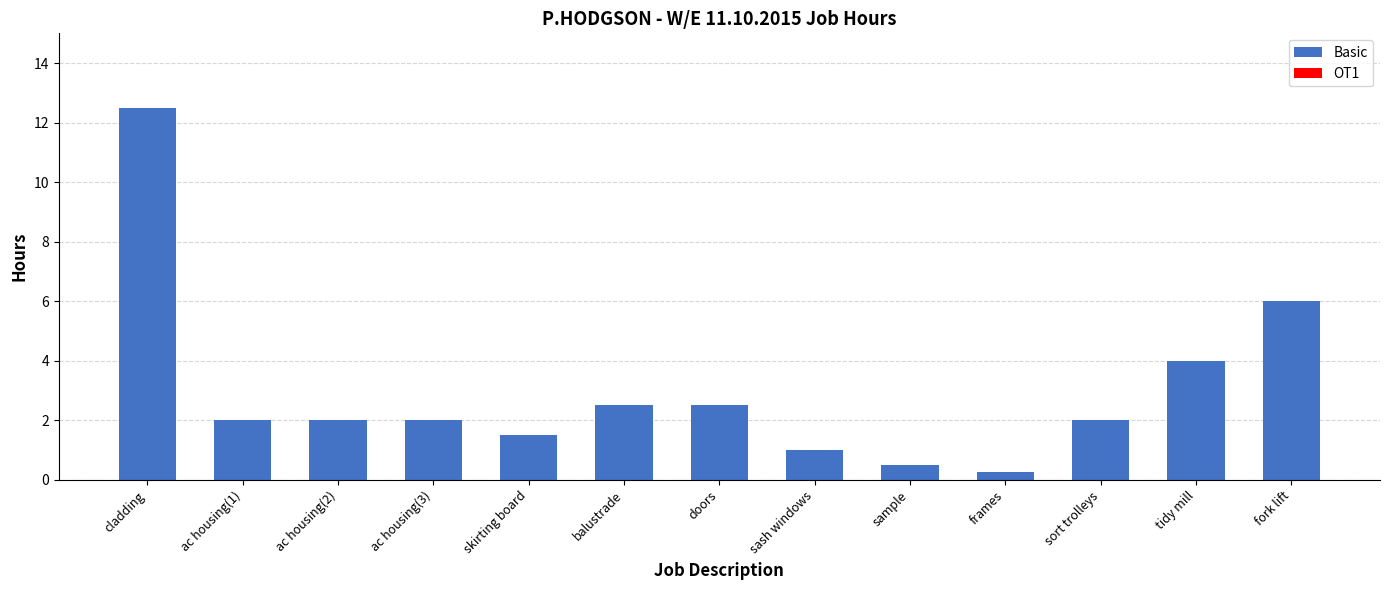

Which label corresponds to the smallest value in the chart?

frames